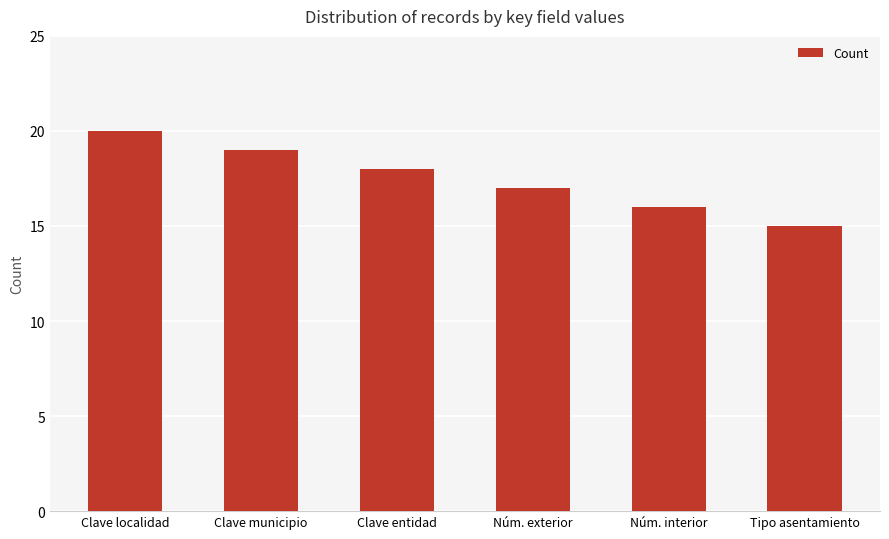

What is the label of the 5th bar from the right?

Clave municipio